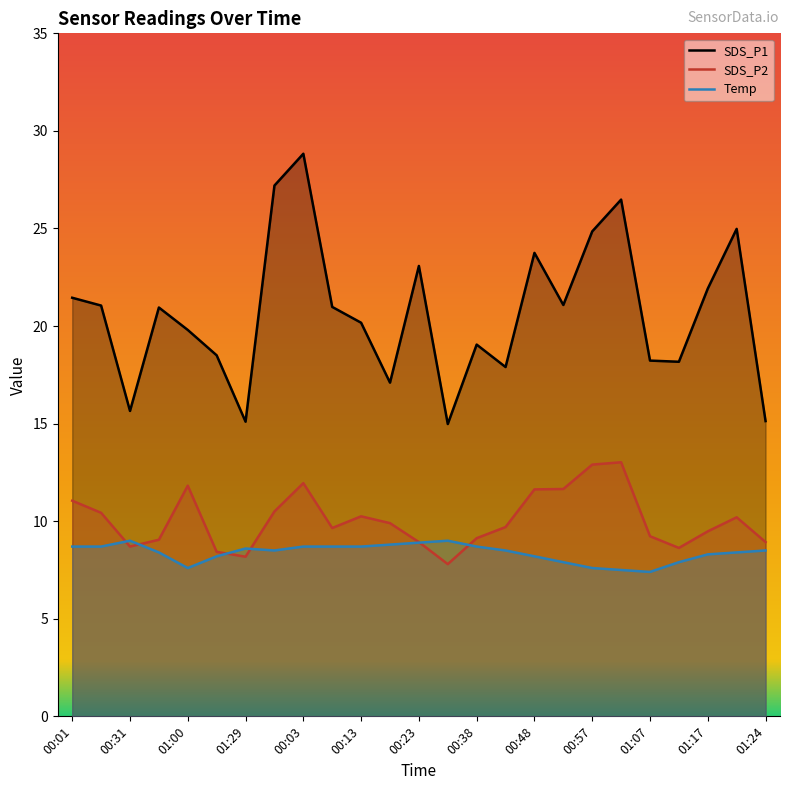

What is the value of the Temp point at the 19th from the left?

7.6